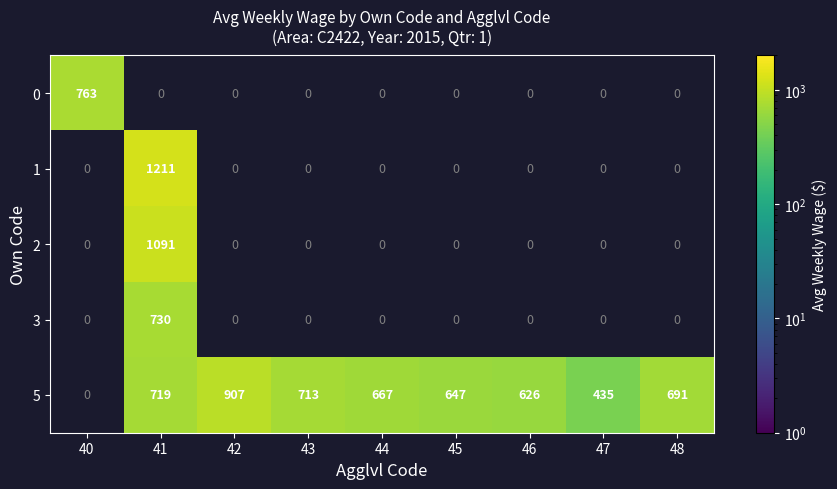

Is it true that 0 equals 763 at 40?

True